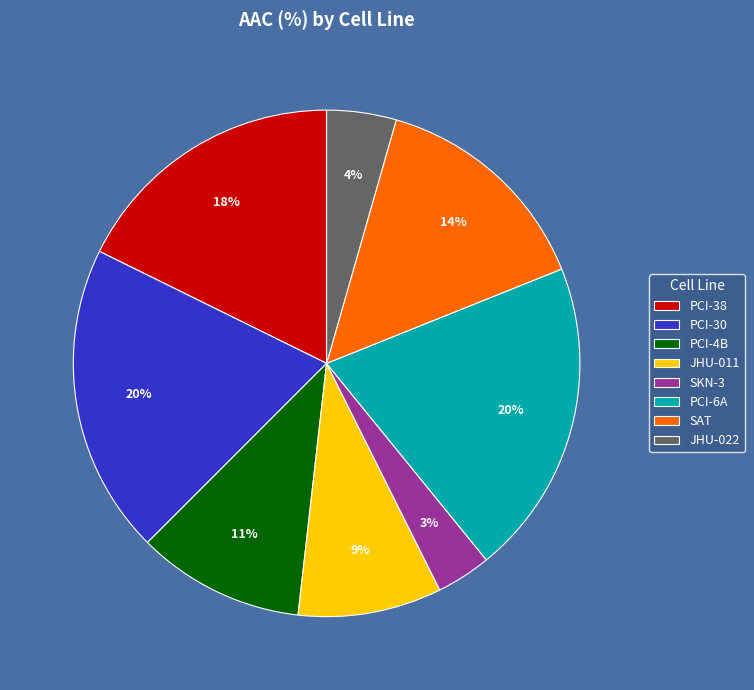

What is the smallest slice in the pie chart?

SKN-3